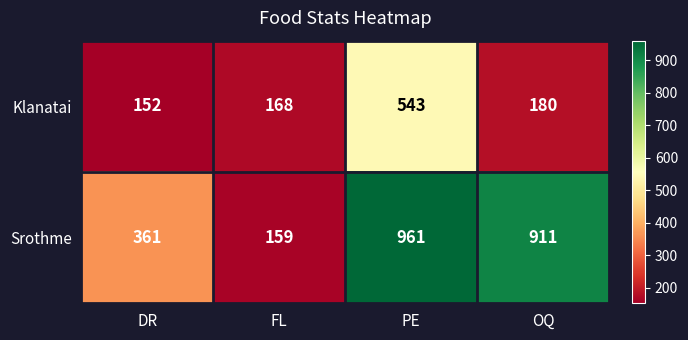

Rank the series by their average value, from highest to lowest.

Srothme, Klanatai